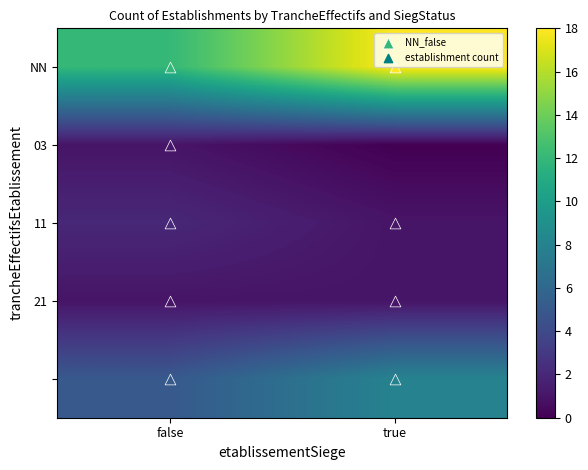

What is the spread (max minus min) of values at false?

11